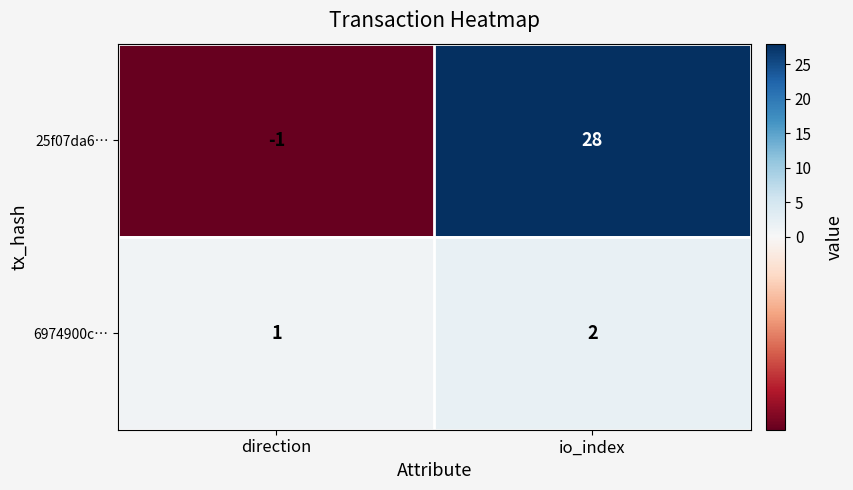

Which category has the lowest value in the 25f07da6… series?

direction